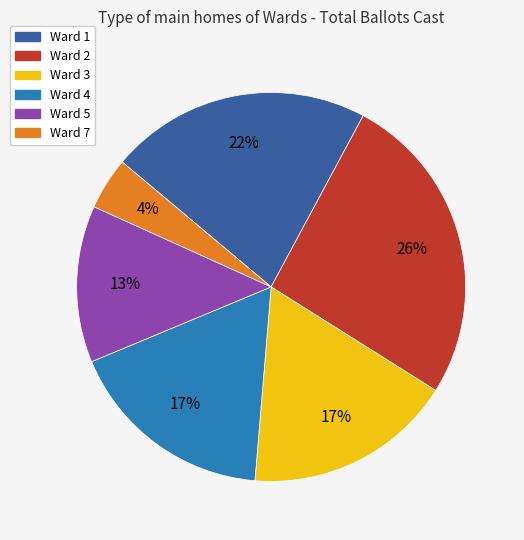

To the nearest percent, what is the average slice percentage?

17%